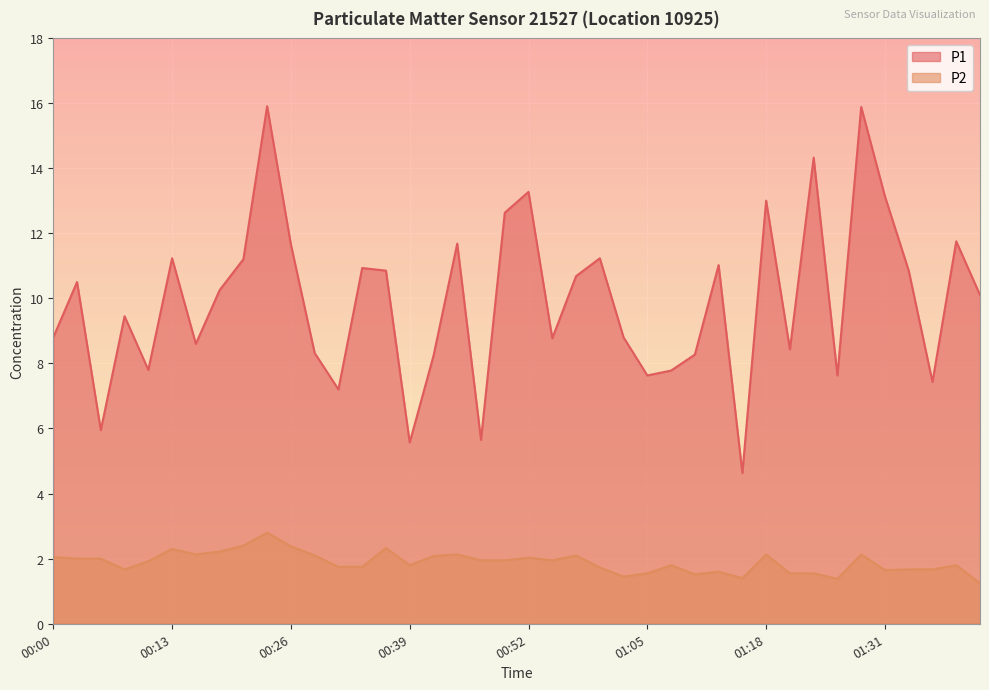

True or false: P2 and P1 intersect in this chart.

False